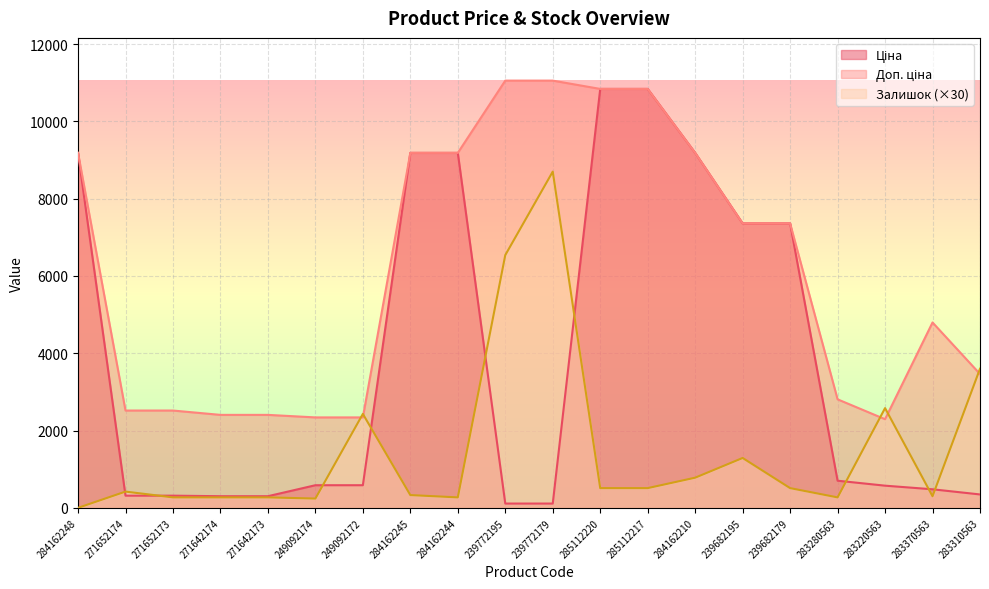

Is it true that Доп. ціна equals 14329.8 at 284162244?

False